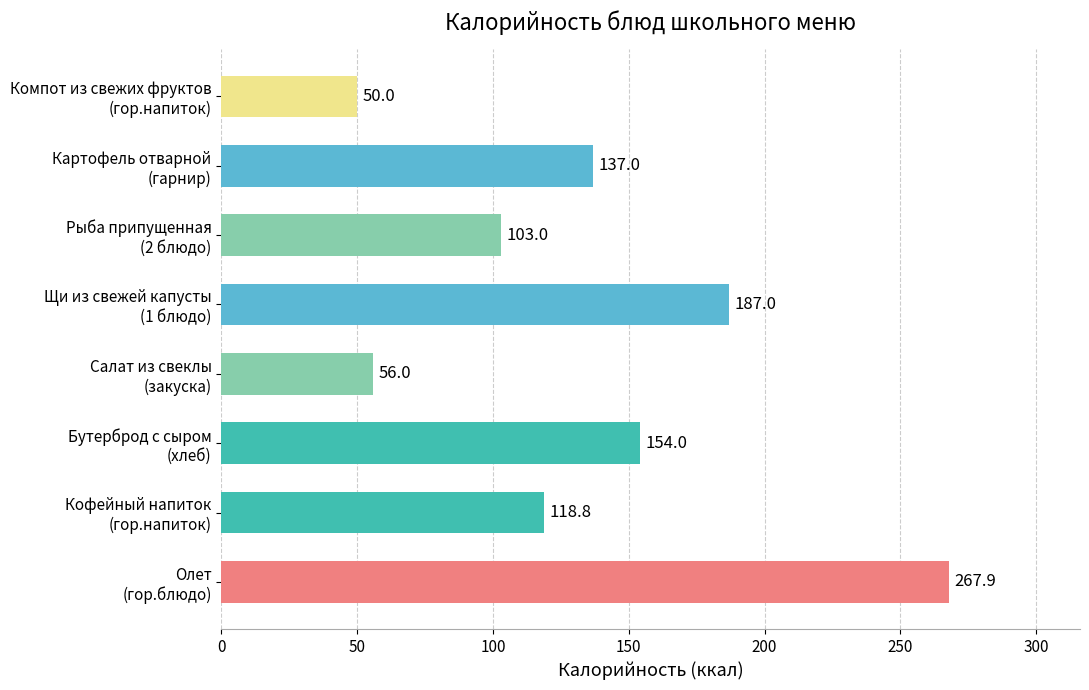

Reading top to bottom, list all the values displayed in this chart.

50.0	137.0	103.0	187.0	56.0	154.0	118.8	267.9